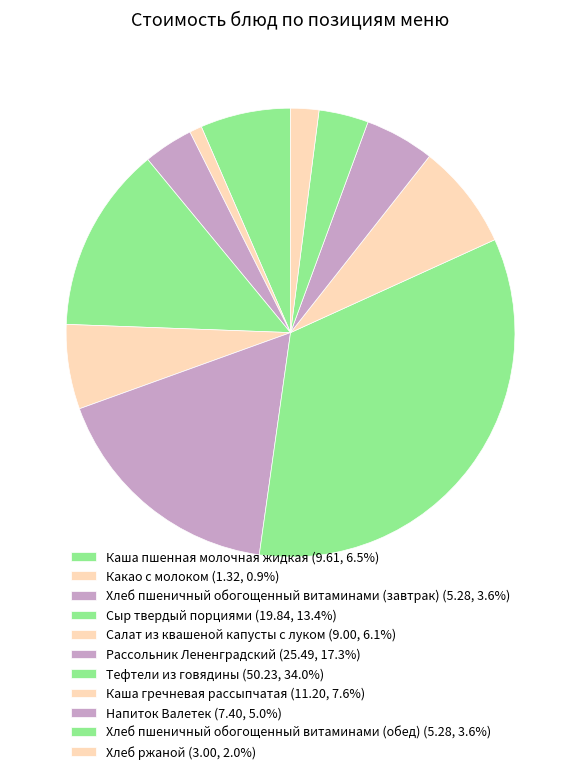

To the nearest percent, what portion does Напиток Валетек represent?

5%